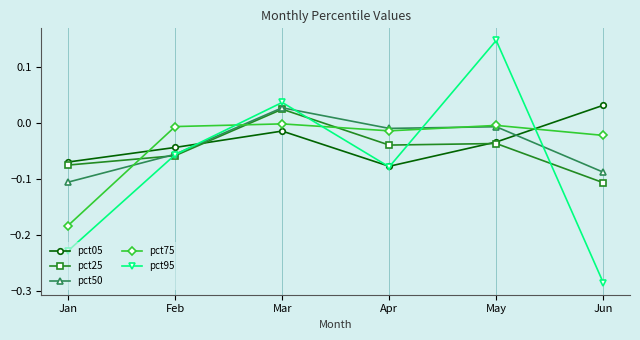

Which series has the widest spread of values?

pct95